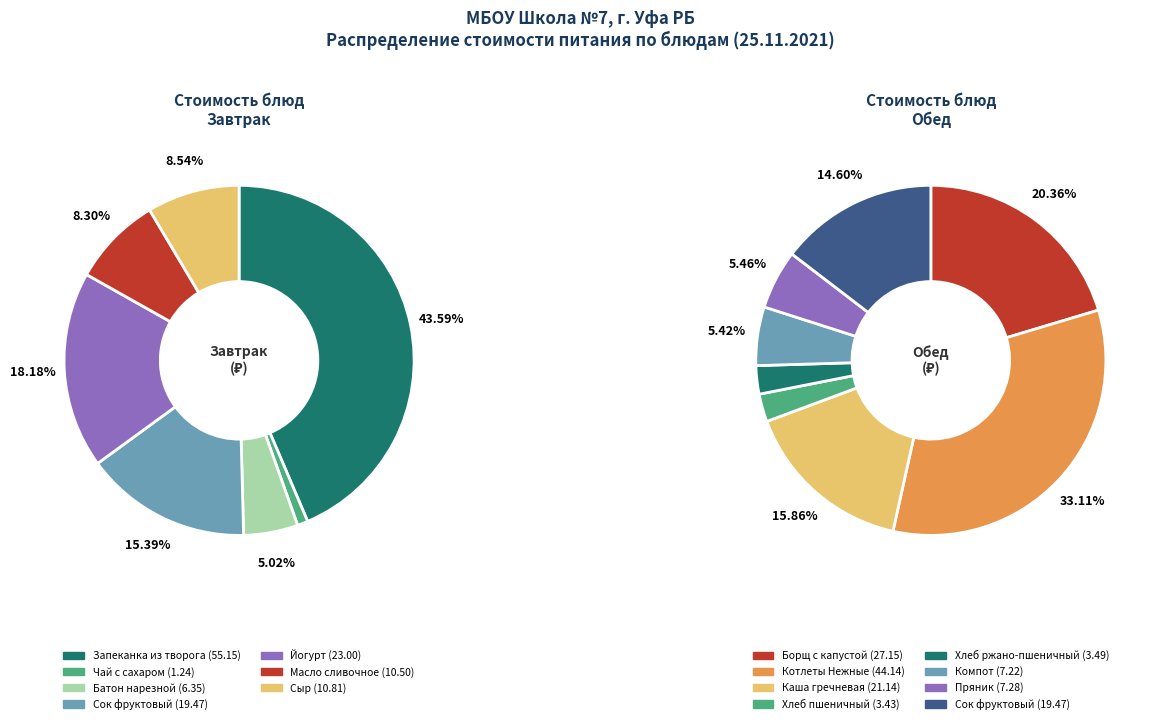

Does any single category account for the majority?

No